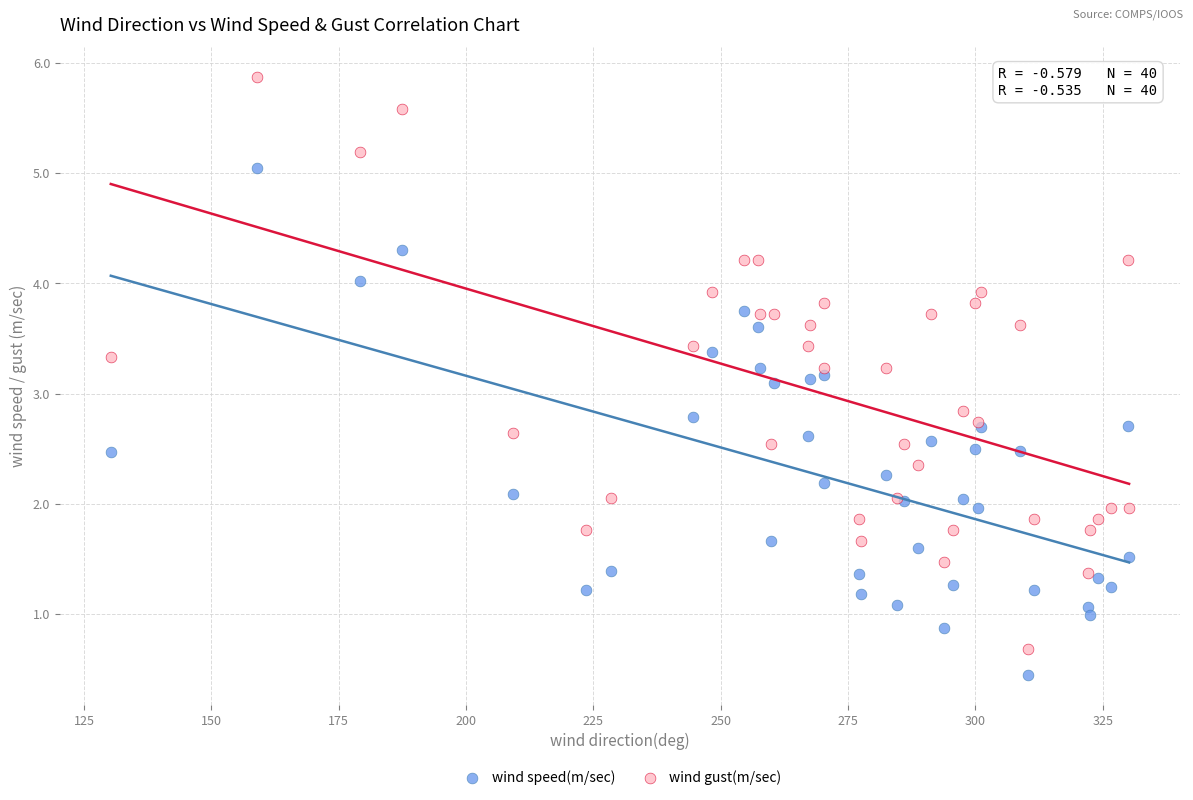

Which series reaches the maximum Y coordinate?

wind gust(m/sec)